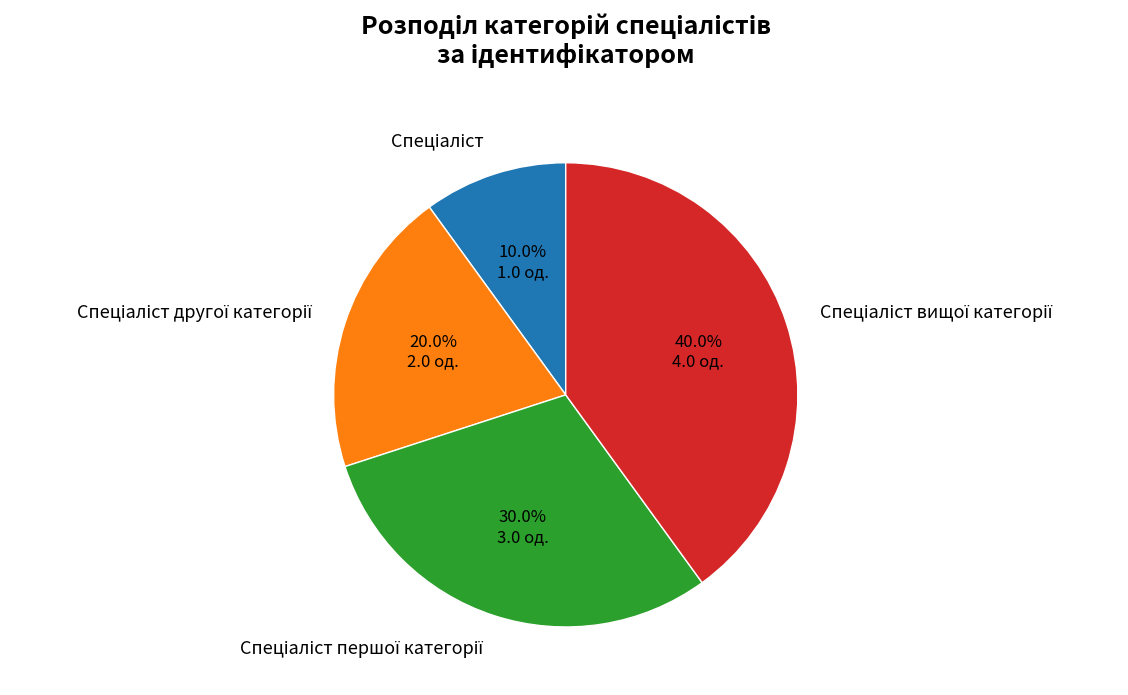

Does any single category account for the majority?

No